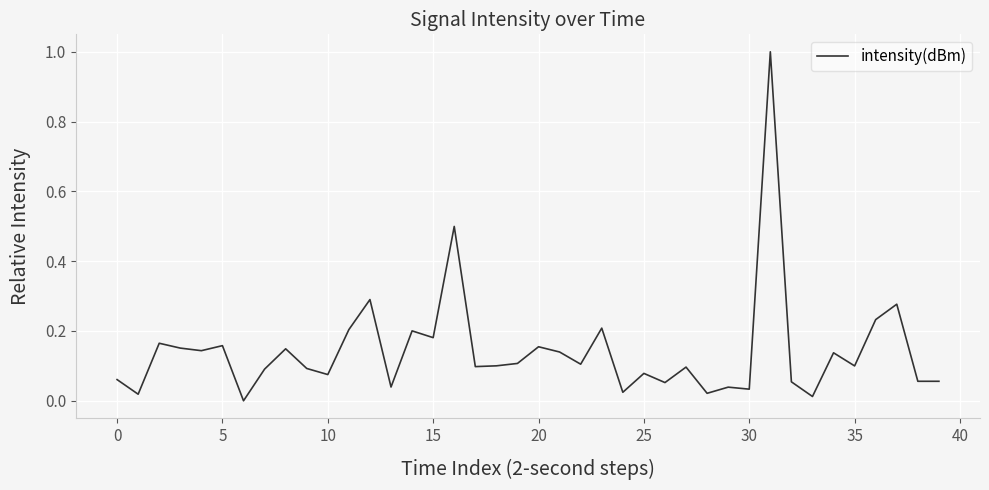

How many series are shown in this chart?

1